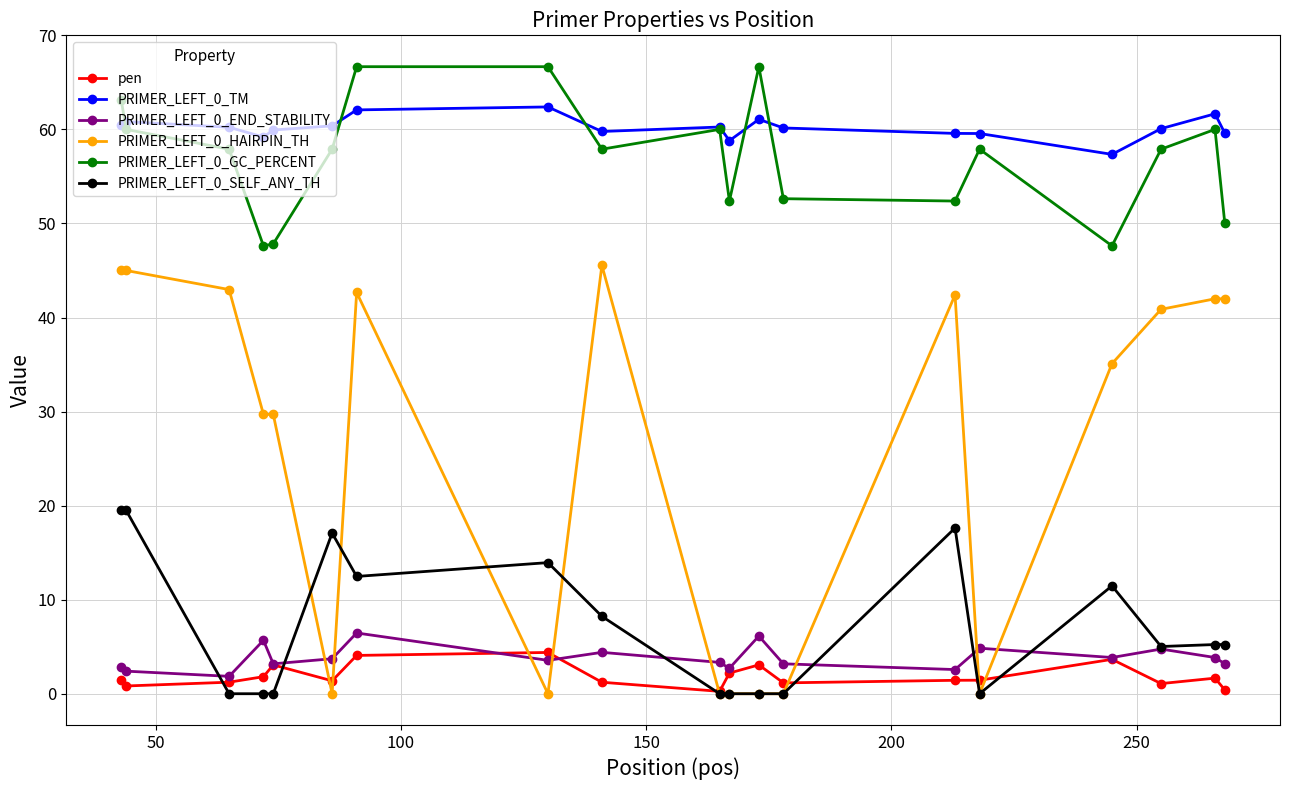

True or false: PRIMER_LEFT_0_GC_PERCENT and PRIMER_LEFT_0_HAIRPIN_TH cross at least once.

False